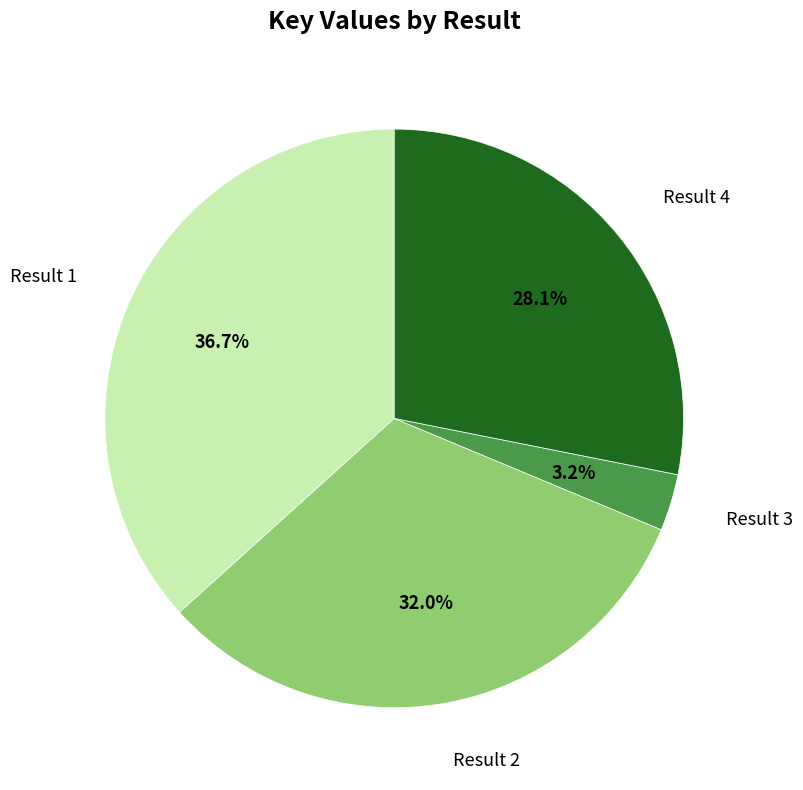

Rank the categories by value from lowest to highest.

Result 3, Result 4, Result 2, Result 1